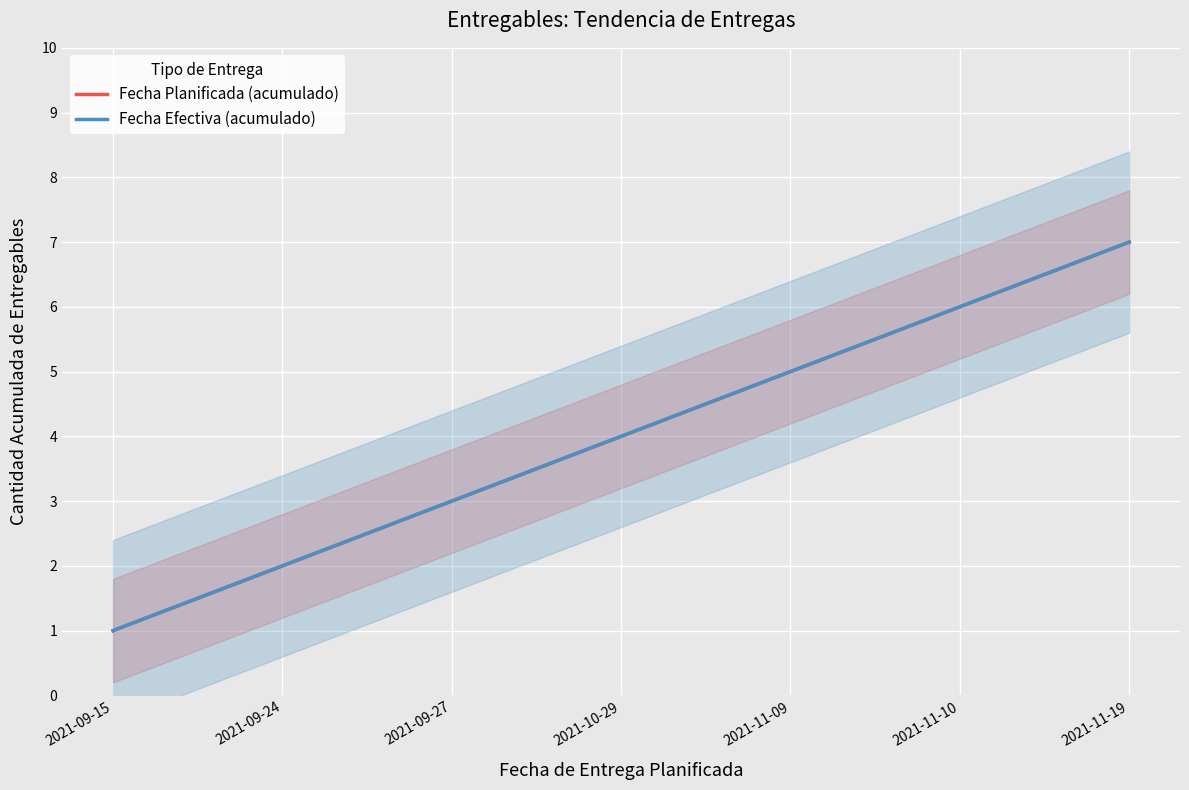

Read the Fecha Efectiva (acumulado) value at 2021-11-09.

5